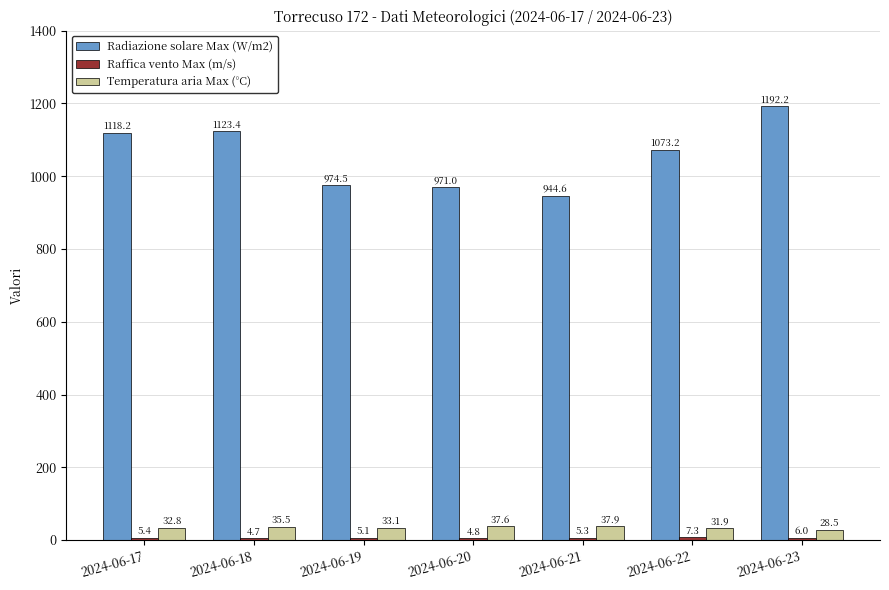

At which label does Temperatura aria Max (°C) first exceed 33?

2024-06-18